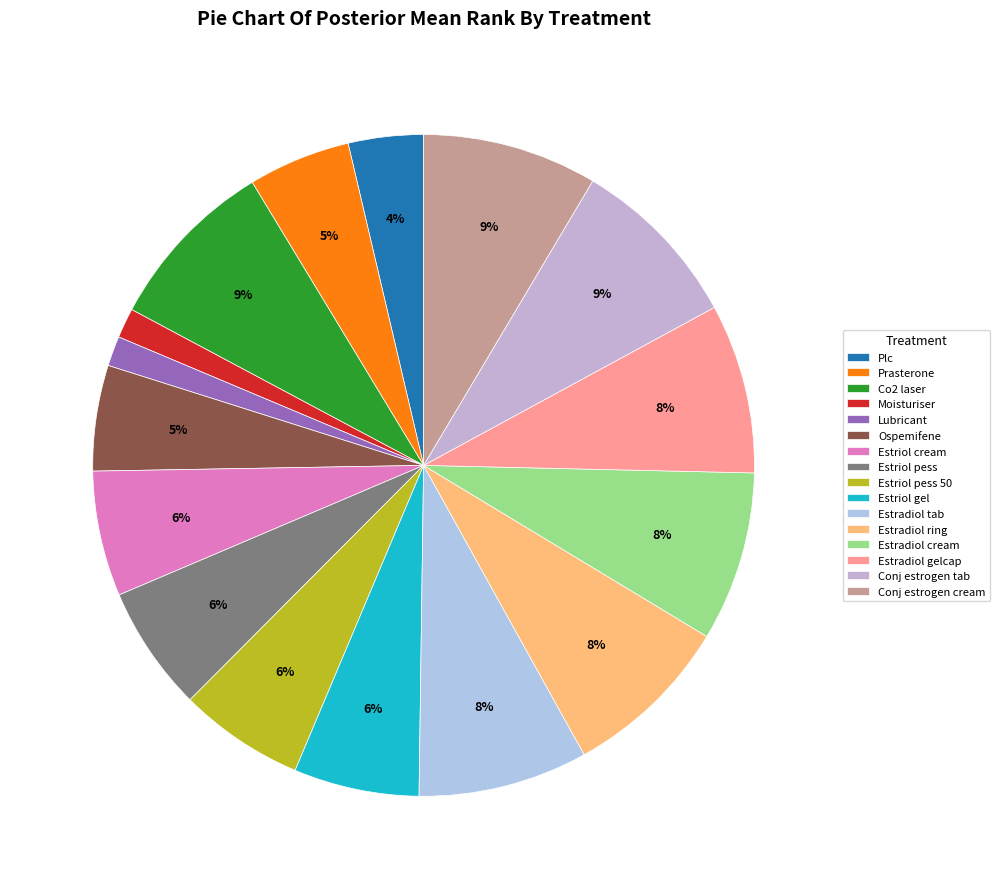

To the nearest percent, what portion does Ospemifene represent?

5%